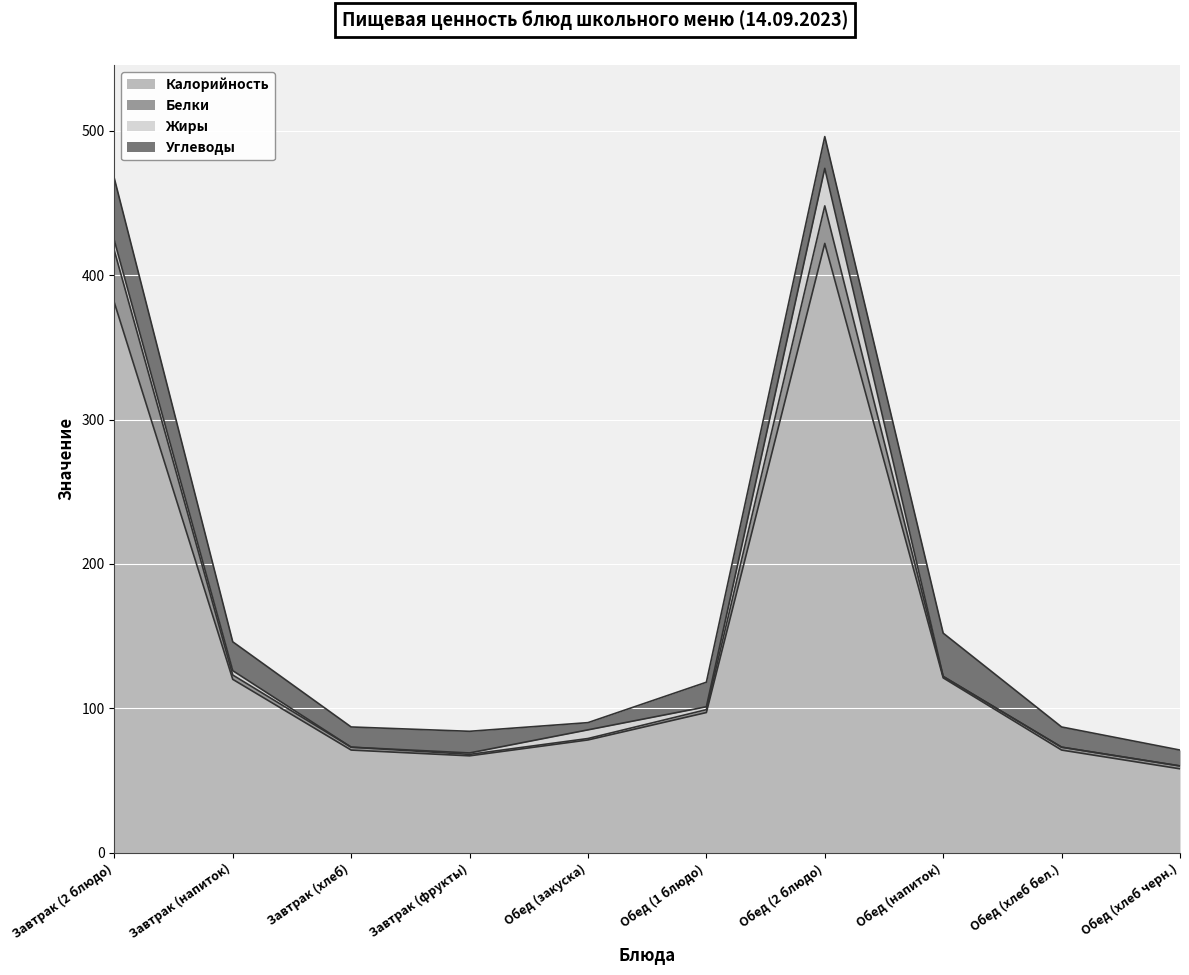

Where is Углеводы nearest to the value 24?

Обед (2 блюдо)